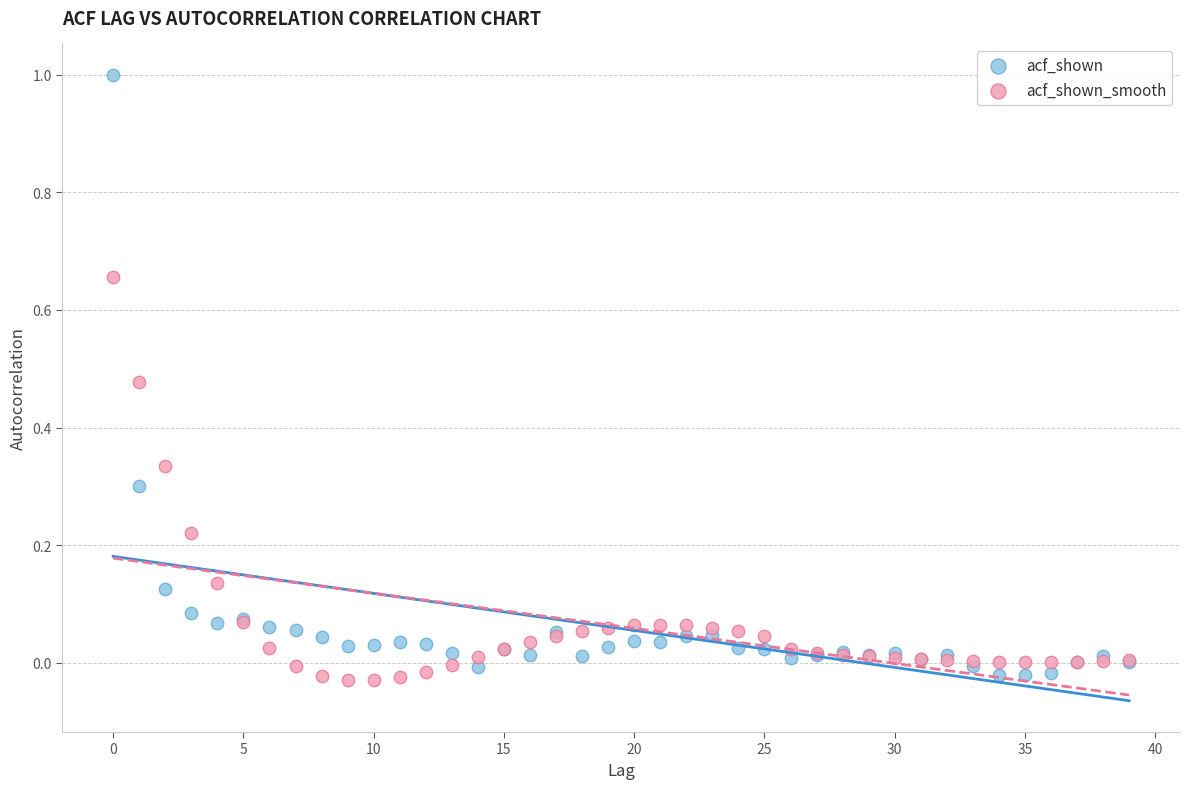

Which series has the widest spread of Y values?

acf_shown